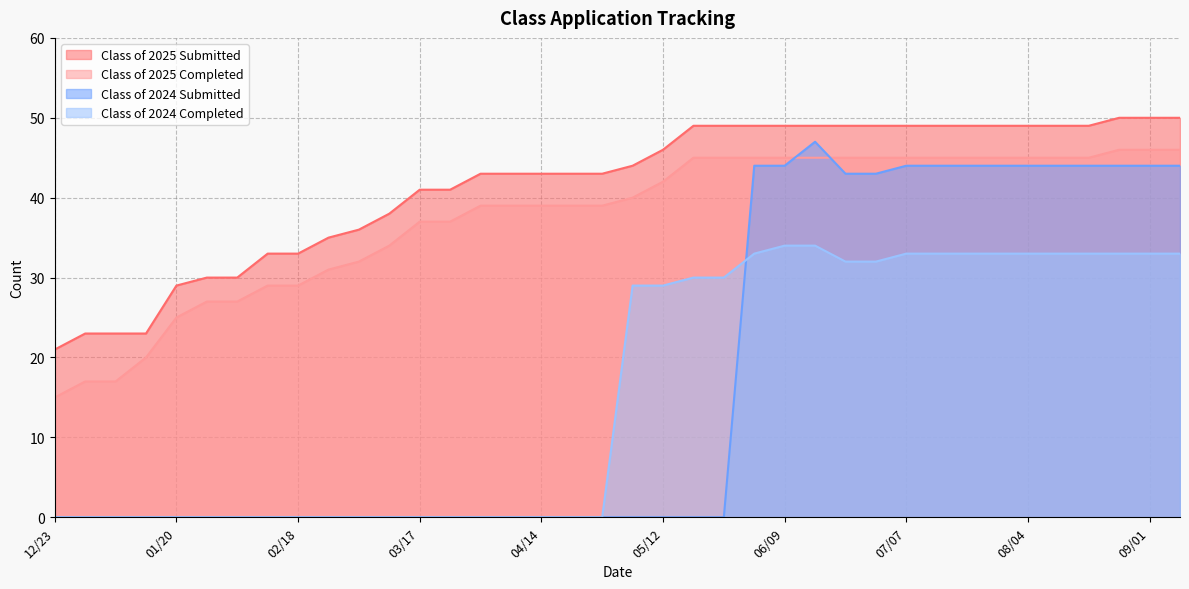

At which category does Class of 2024 Submitted reach its first local peak?

06/16